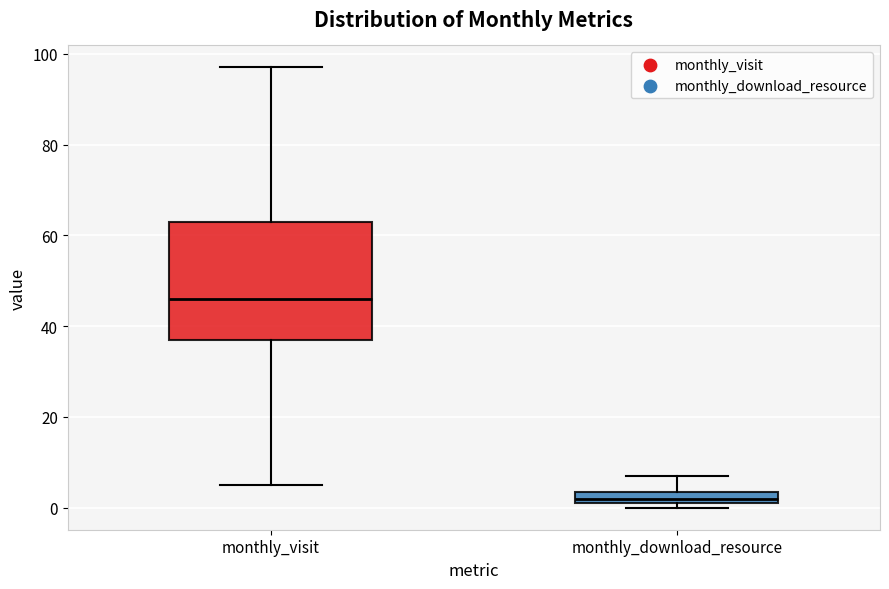

Which box's median line is the highest?

monthly_visit